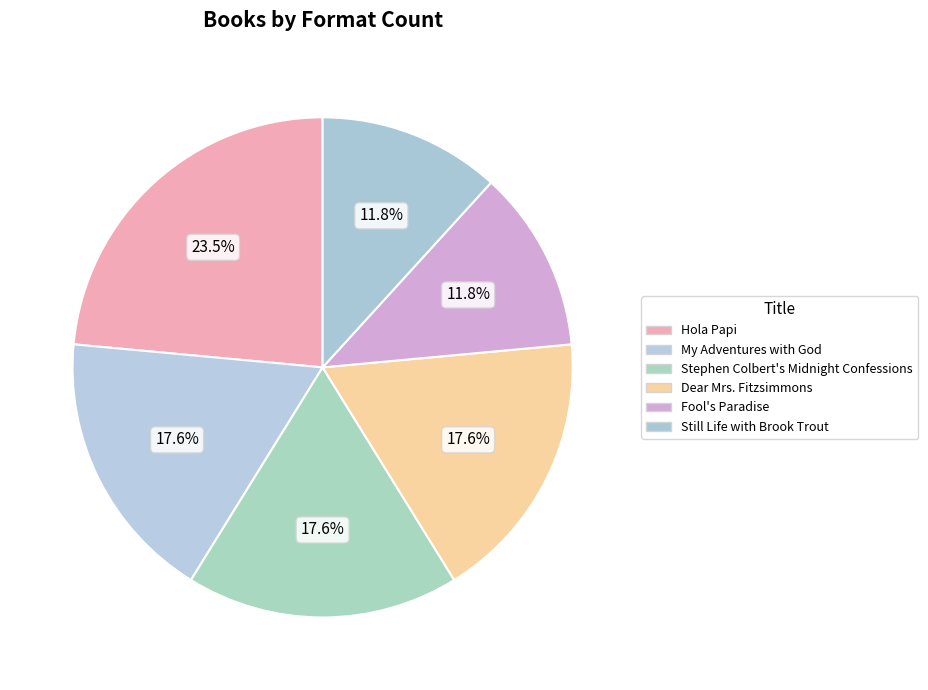

What percentage do Still Life with Brook Trout and Stephen Colbert's Midnight Confessions together represent?

29.4%